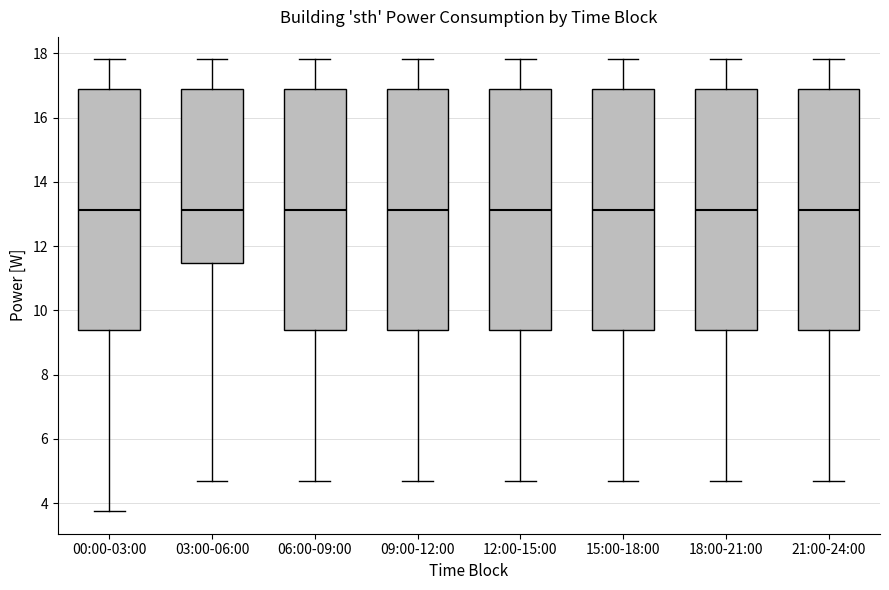

Reading left to right, transcribe this box plot: for each box, give where its median line is, the range the box spans, and where its two whiskers end, as read against the y-axis. The values are not printed on the chart, so give them approximately, as read against the axis.

00:00-03:00: median 13.2, box 9.4 to 16.8, whiskers 3.8 to 17.8
03:00-06:00: median 13.2, box 11.4 to 16.8, whiskers 4.6 to 17.8
06:00-09:00: median 13.2, box 9.4 to 16.8, whiskers 4.6 to 17.8
09:00-12:00: median 13.2, box 9.4 to 16.8, whiskers 4.6 to 17.8
12:00-15:00: median 13.2, box 9.4 to 16.8, whiskers 4.6 to 17.8
15:00-18:00: median 13.2, box 9.4 to 16.8, whiskers 4.6 to 17.8
18:00-21:00: median 13.2, box 9.4 to 16.8, whiskers 4.6 to 17.8
21:00-24:00: median 13.2, box 9.4 to 16.8, whiskers 4.6 to 17.8